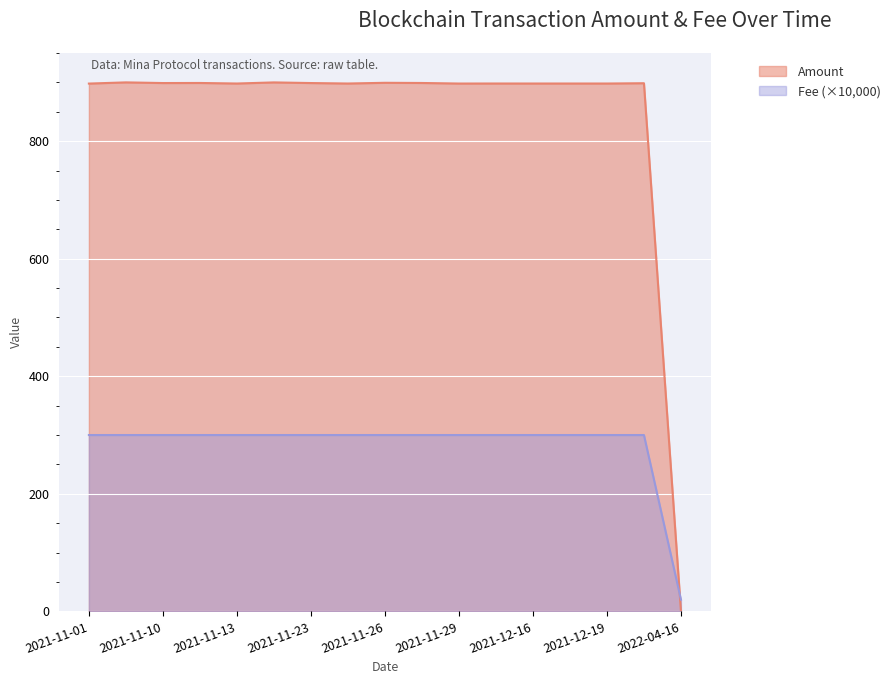

Which label corresponds to the largest value in the chart?

2021-11-09